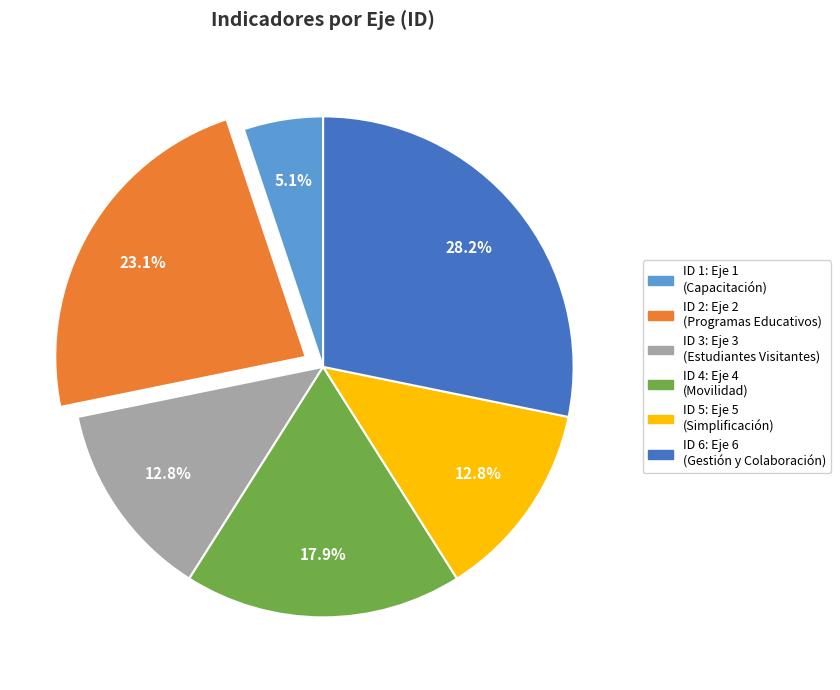

Is there a majority slice in this chart?

No